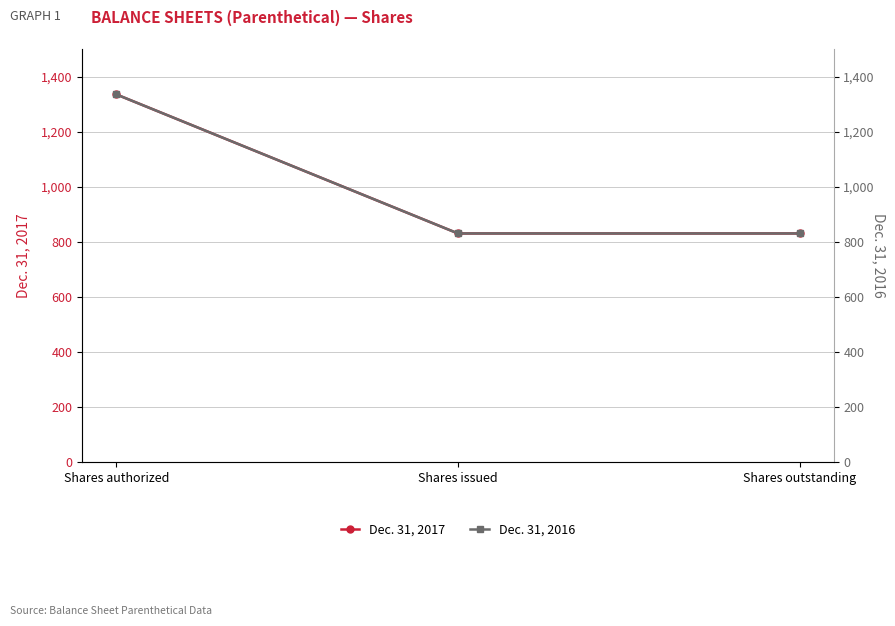

The value of Dec. 31, 2016 at Shares issued is 830.6. True or false?

True